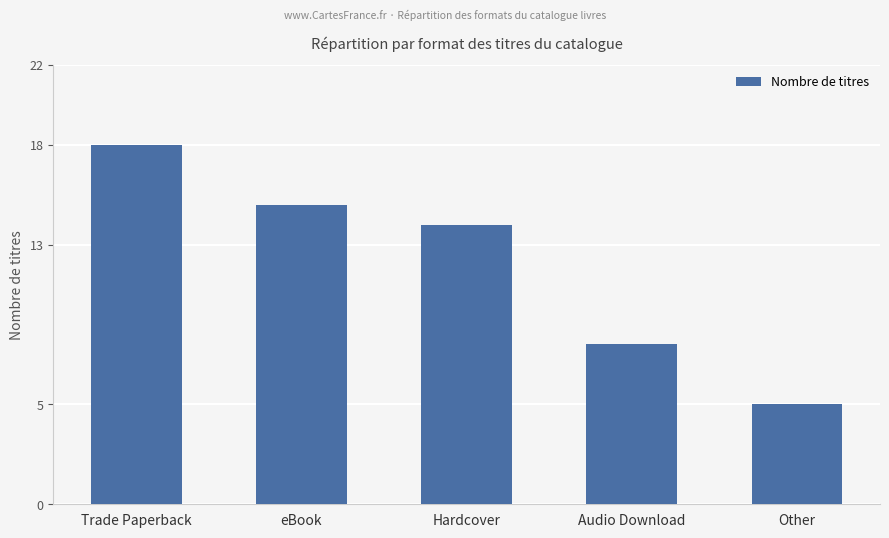

What is the change in value from Trade Paperback to Hardcover?

-4